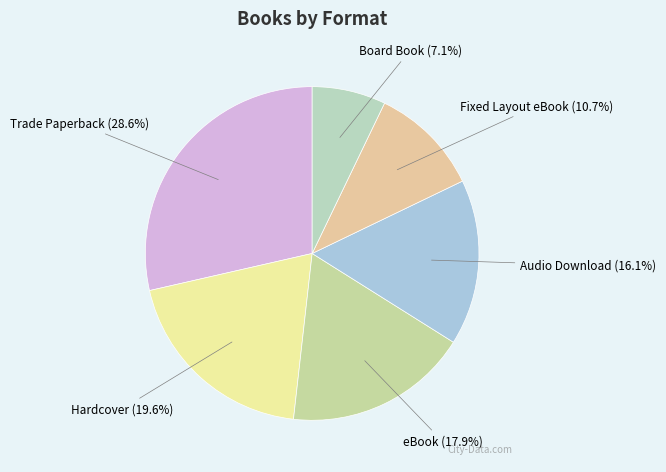

Count the number of slices in the pie.

6